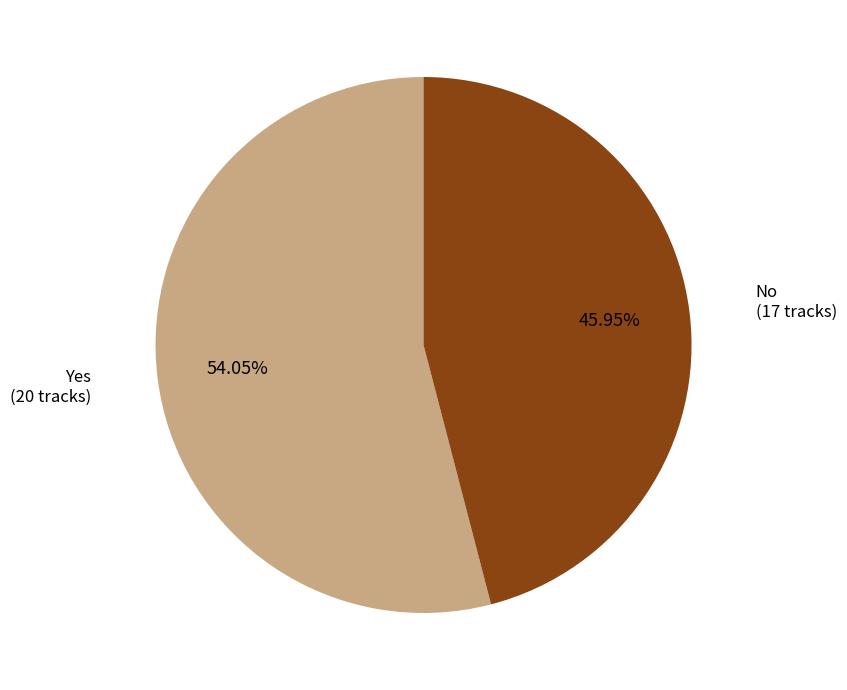

Is there any slice that represents more than half of the pie?

Yes